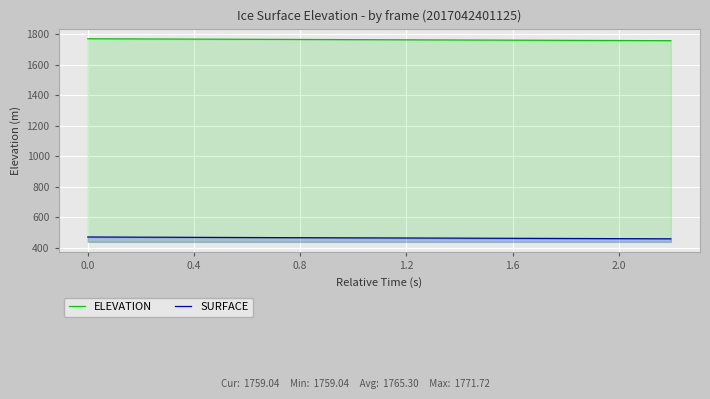

List the series in order of their peak value, lowest first.

SURFACE, ELEVATION